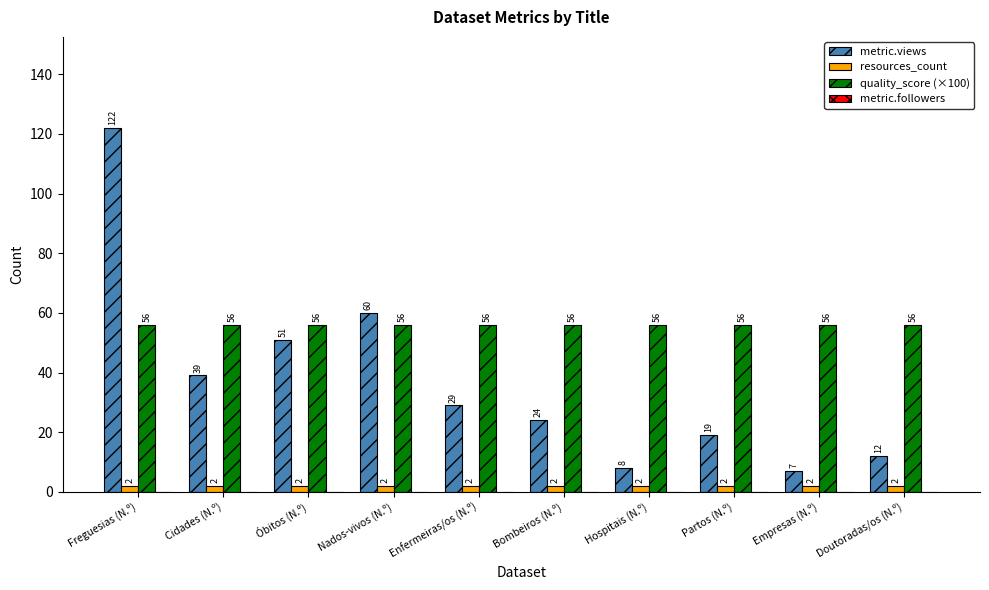

What is the label of the 4th bar from the right?

Hospitais (N.º)